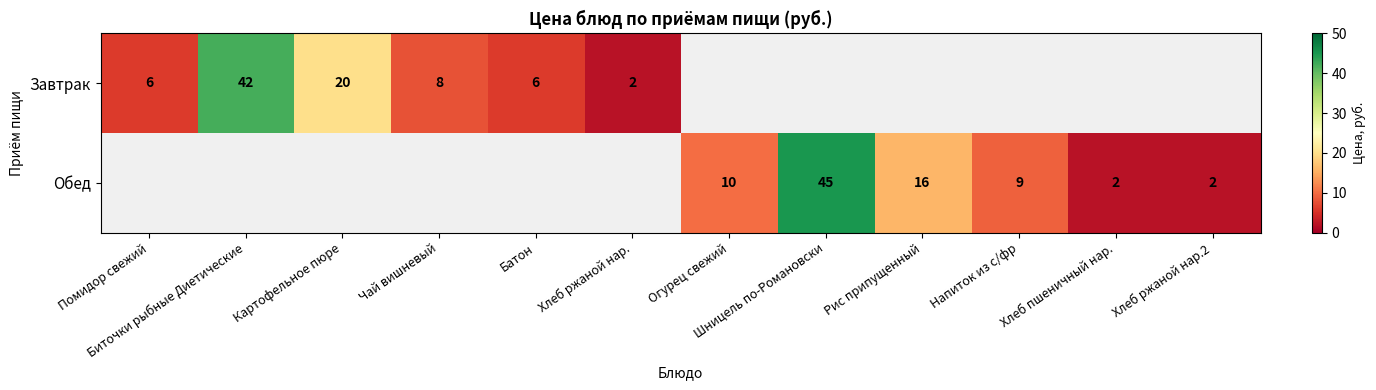

The Завтрак series shows 42 at Биточки рыбные Диетические. True or false?

True